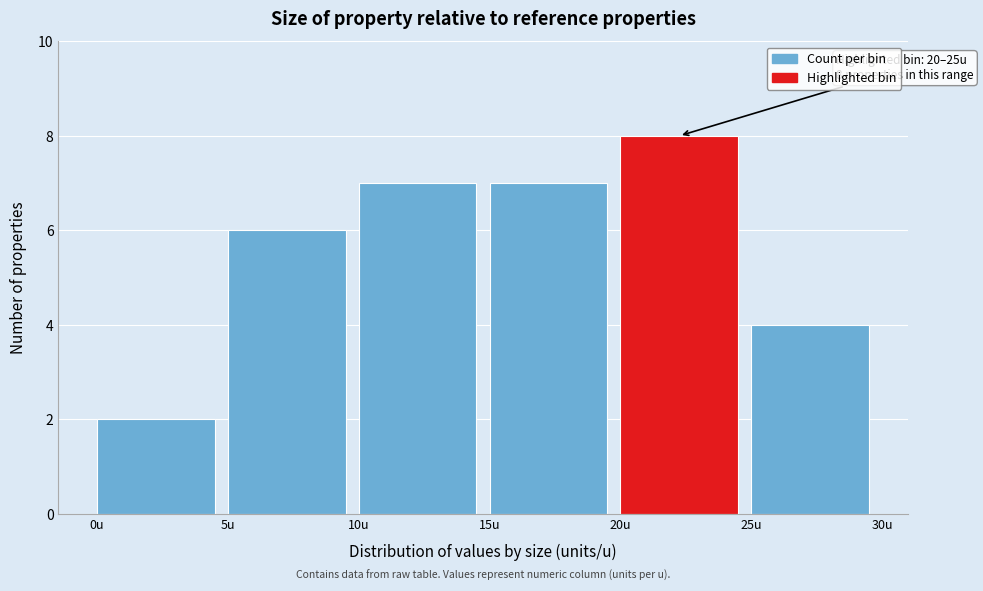

Over which range of the x-axis is the bar tallest?

20 to 25